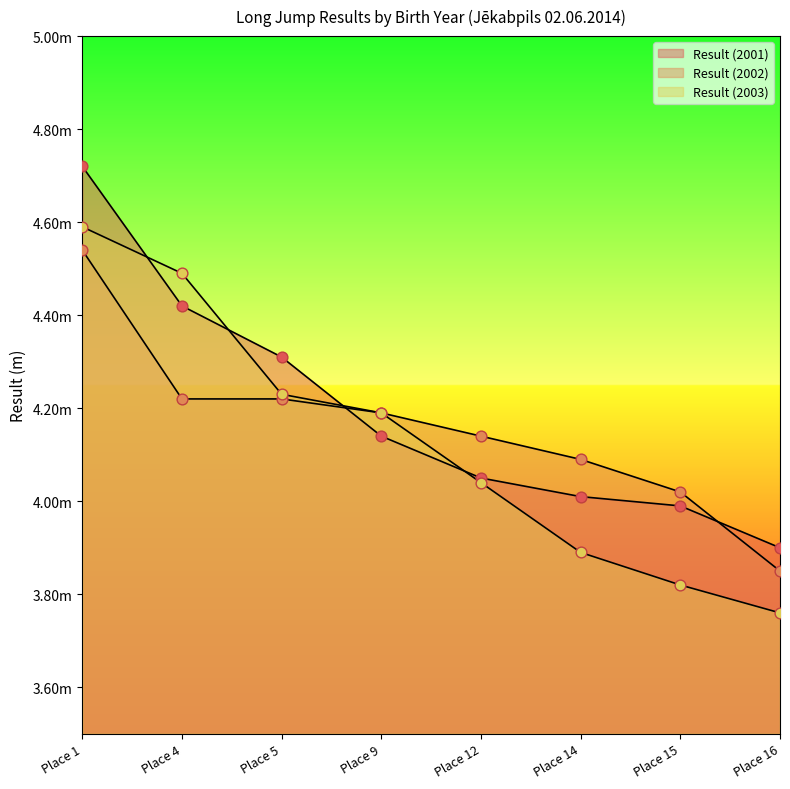

What is the total value across all series at Place 15?

11.8